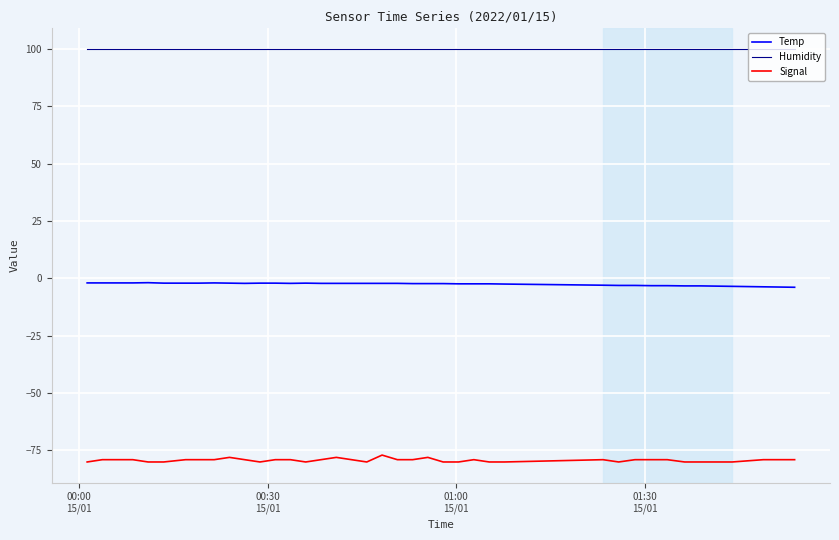

Which series has the largest total across all categories?

Humidity